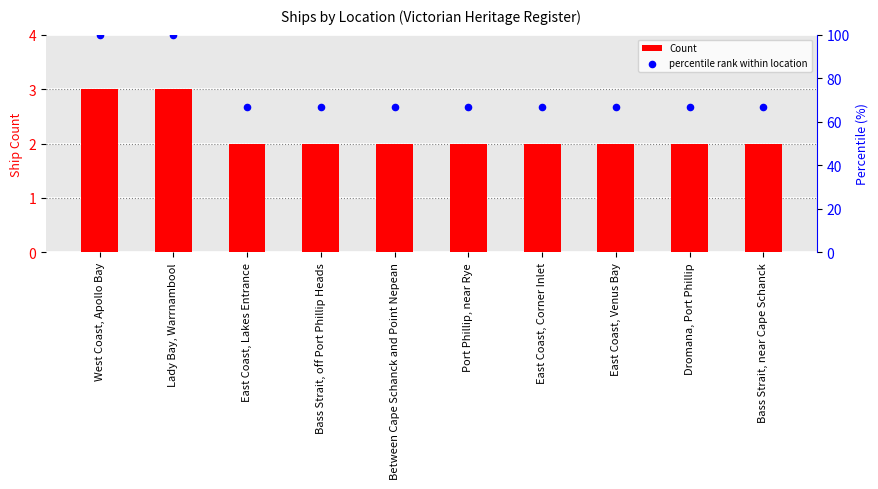

Which series has the largest Y range (max minus min)?

percentile rank within location